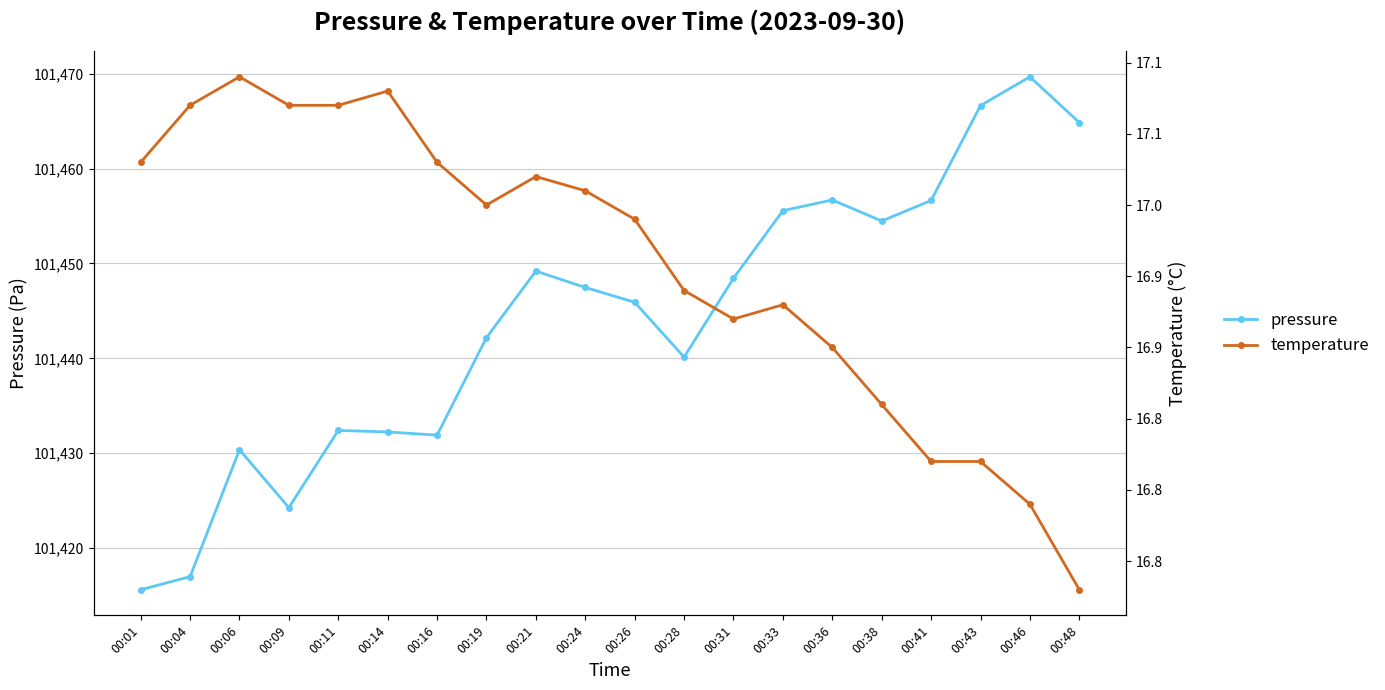

What is the minimum value for temperature?

16.7